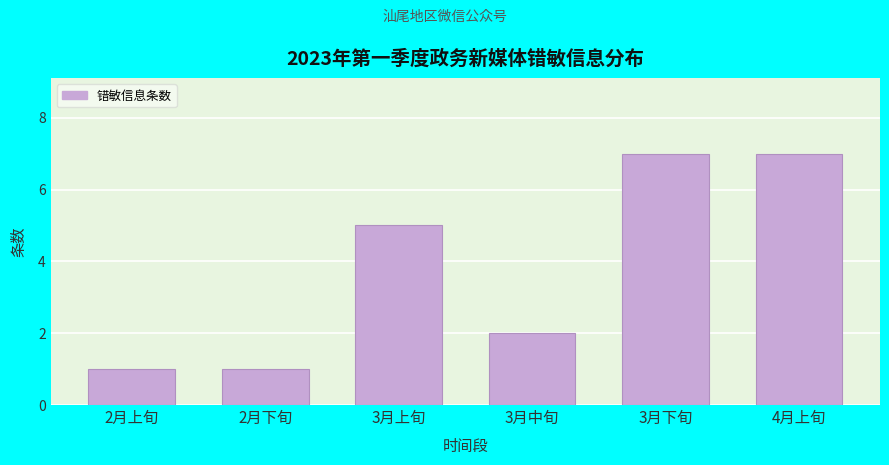

Reading left to right, what are all the values shown in this chart?

1	1	5	2	7	7